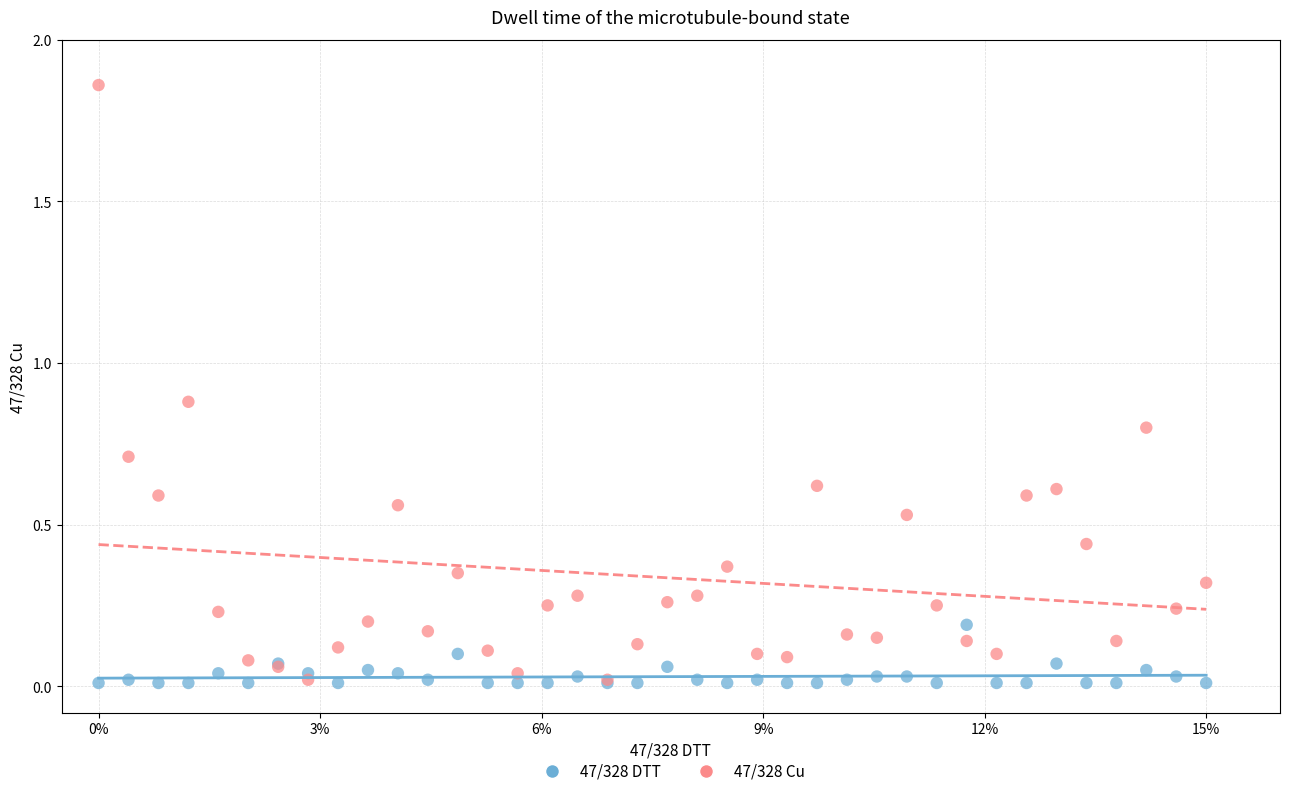

Which series has the largest Y range (max minus min)?

47/328 Cu